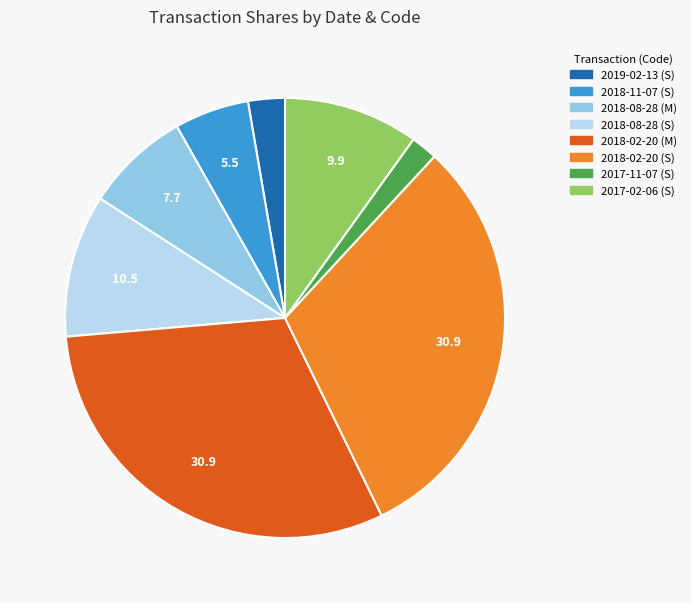

Which slice is the smallest?

2017-11-07 (S)